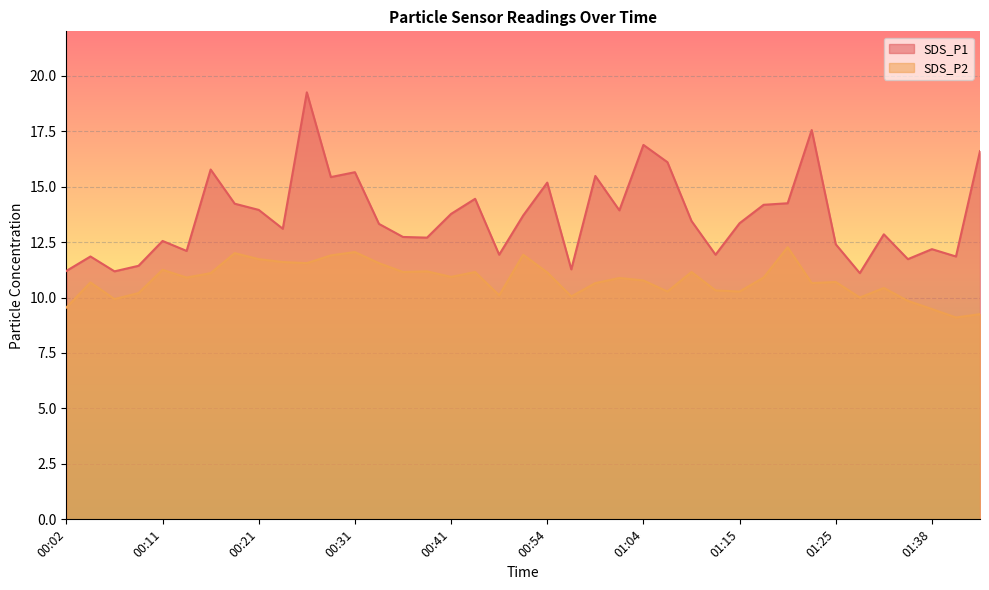

How many lines are shown in the chart?

2